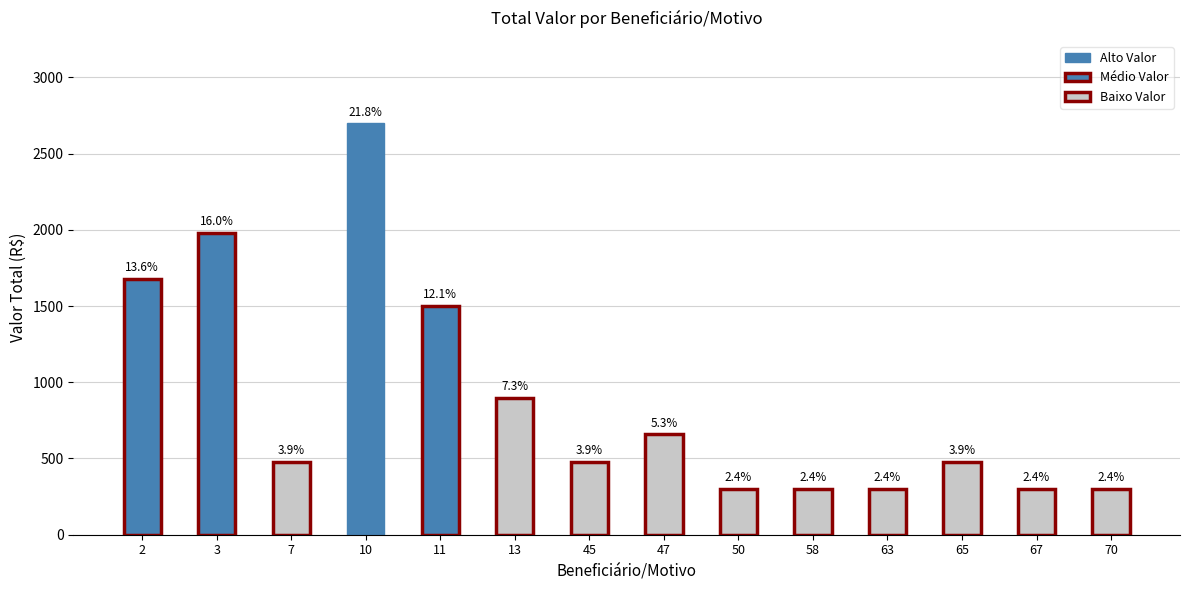

At which category does the chart reach its minimum across all series?

50